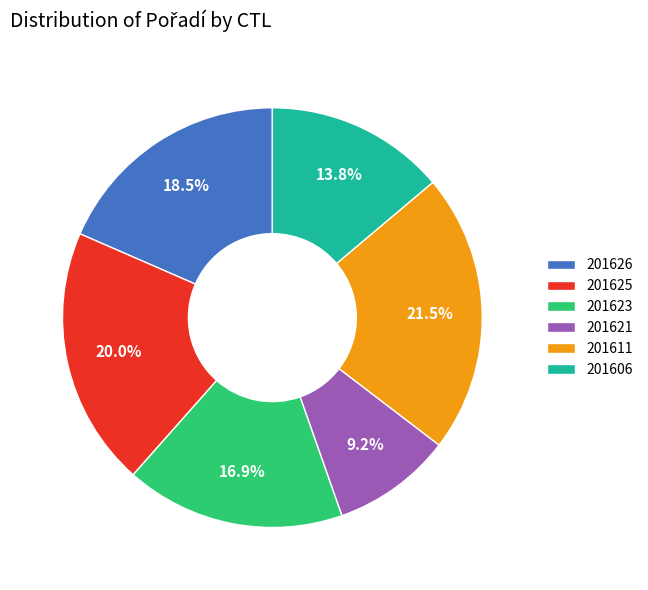

What portion of the pie excludes 201611?

78.5%